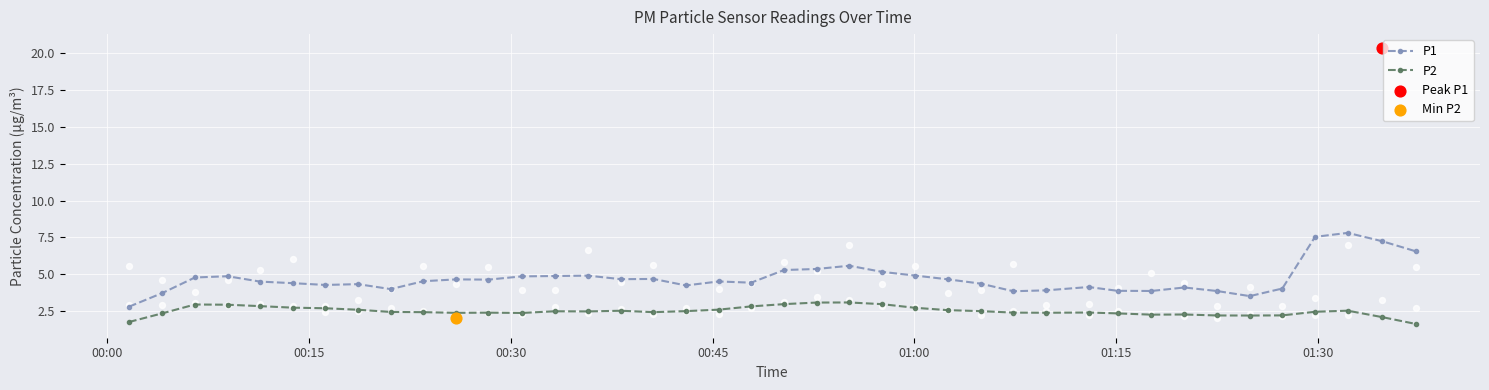

True or false: P1 and P2 intersect in this chart.

False